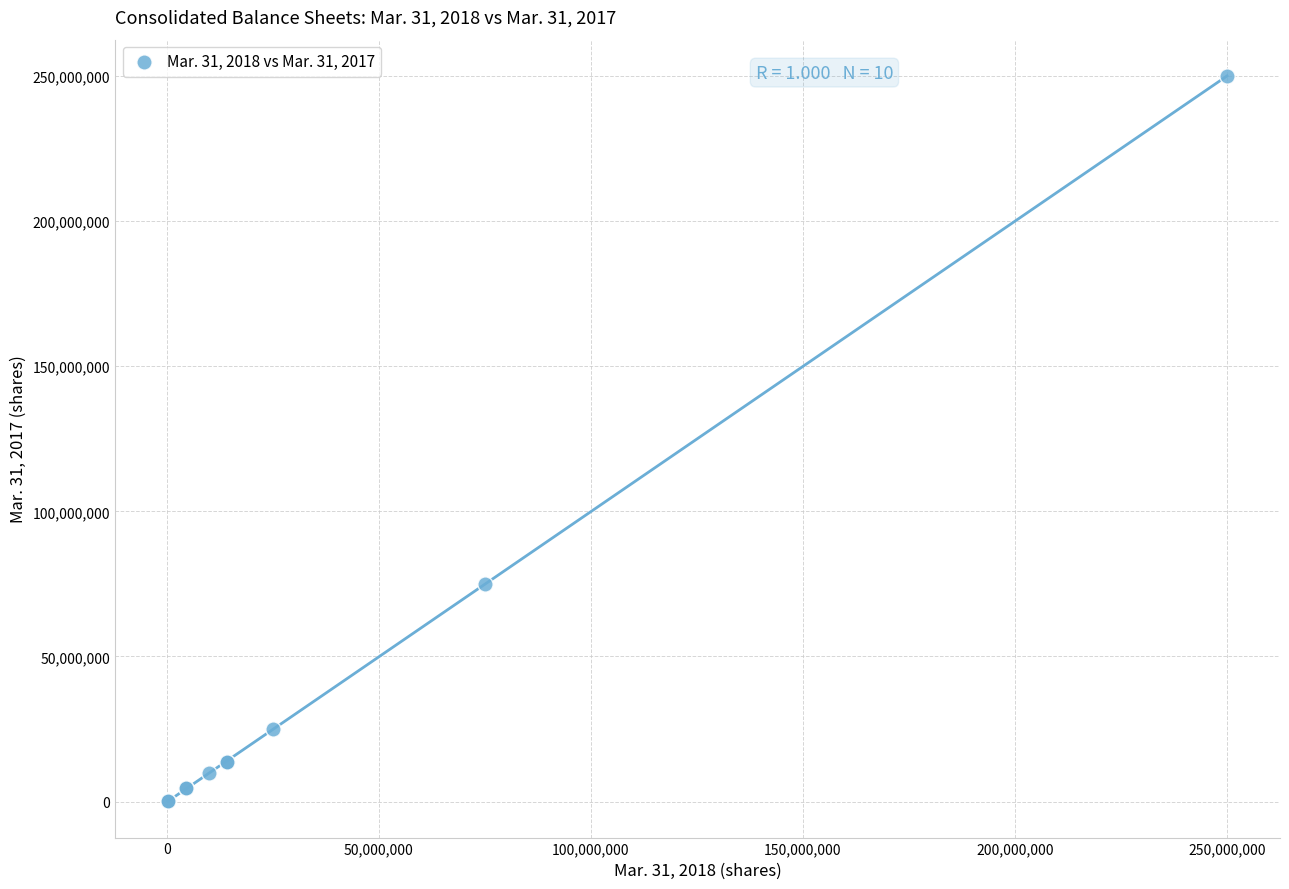

What Y value in the scatter plot is closest to 125117270?

75000000